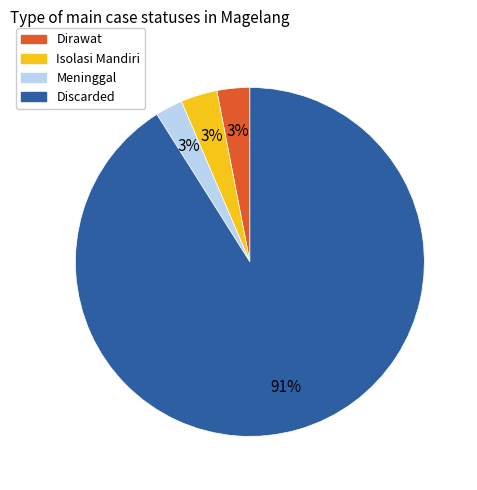

What is the largest slice in the pie chart?

Discarded